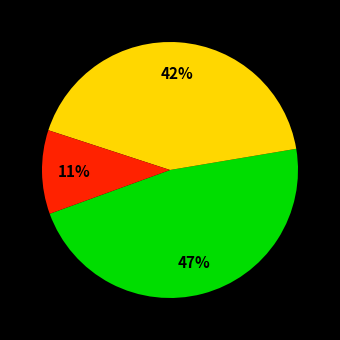

To the nearest percent, what is the average slice percentage?

33%